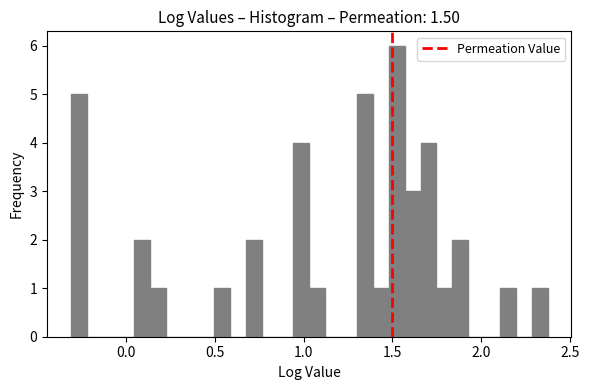

Read against the x-axis, roughly where is the centre of the tallest bar?

1.50